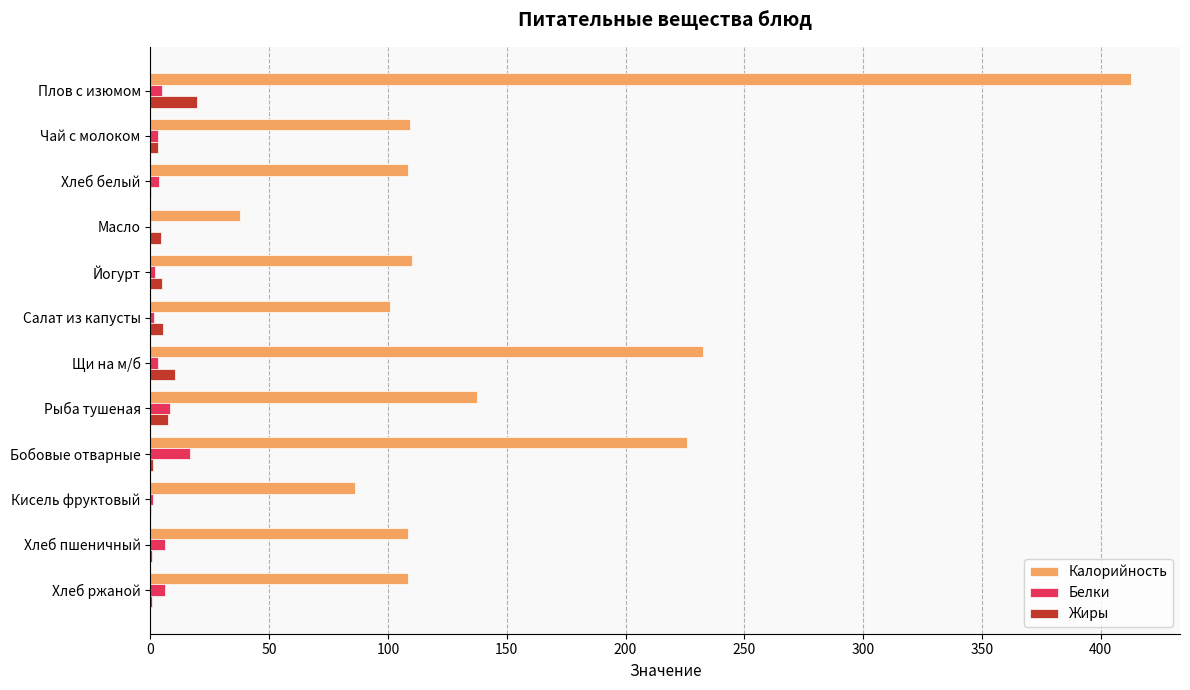

What is the sum of all Жиры values?

57.7